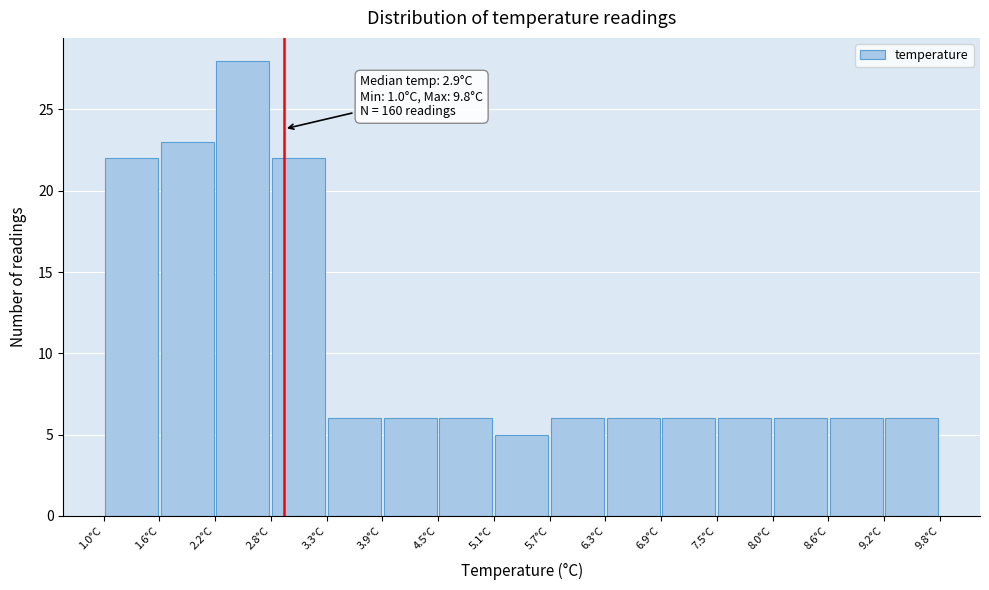

Which range on the x-axis has the tallest bar?

2.2 to 2.8